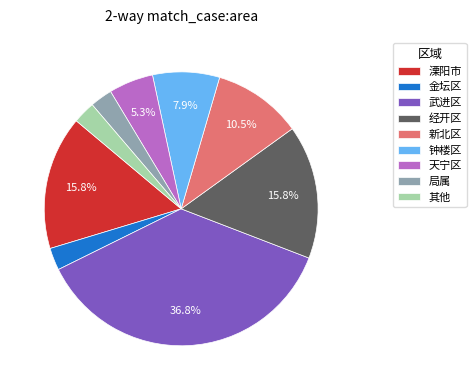

Is 武进区 the majority of the pie?

No